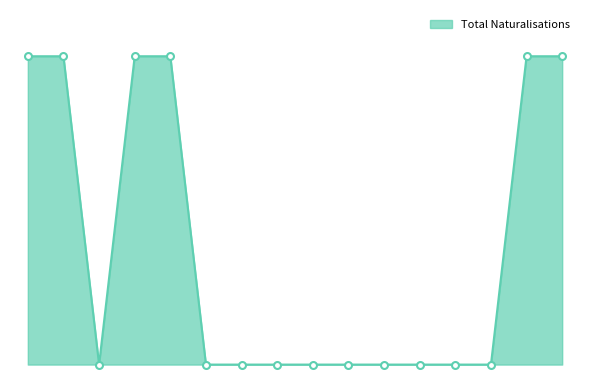

Is this an area chart (filled region under the line)?

Yes